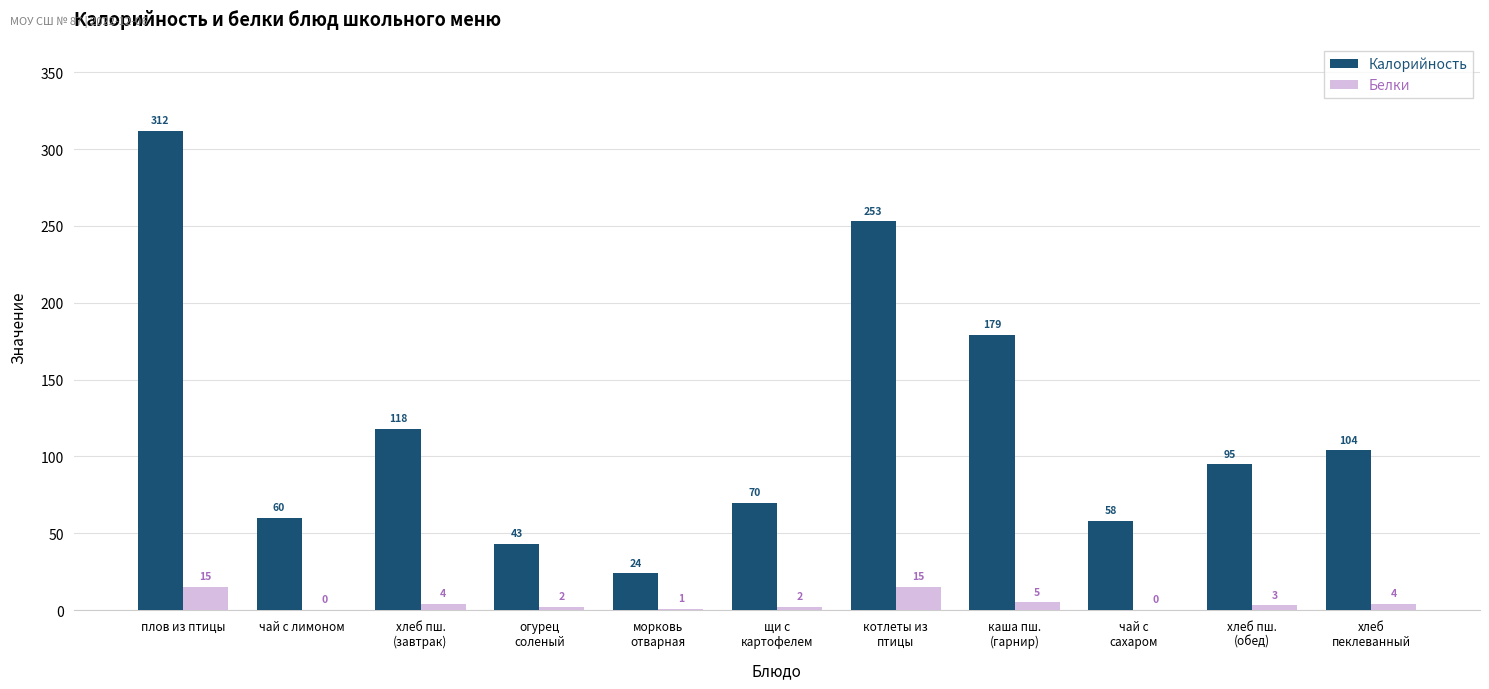

Which category has the highest value across all series?

плов из птицы